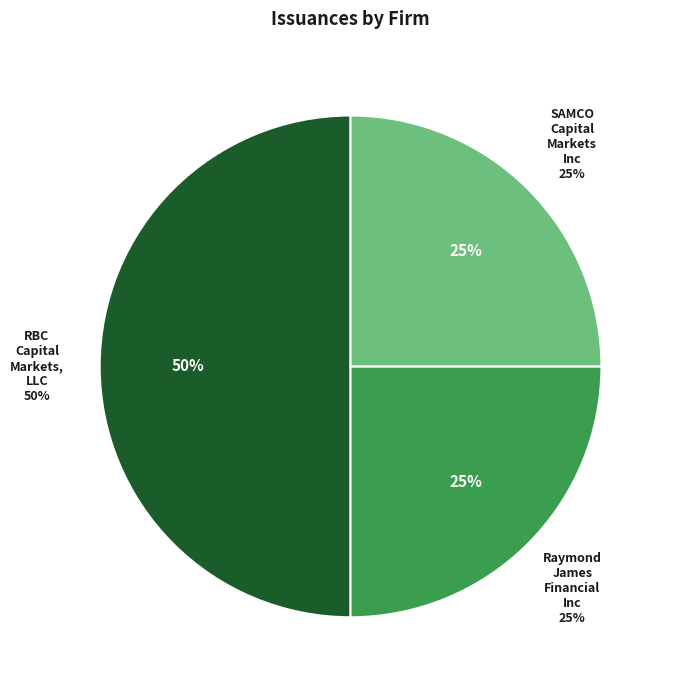

What is the total percentage of Raymond James Financial Inc and RBC Capital Markets, LLC?

75.0%